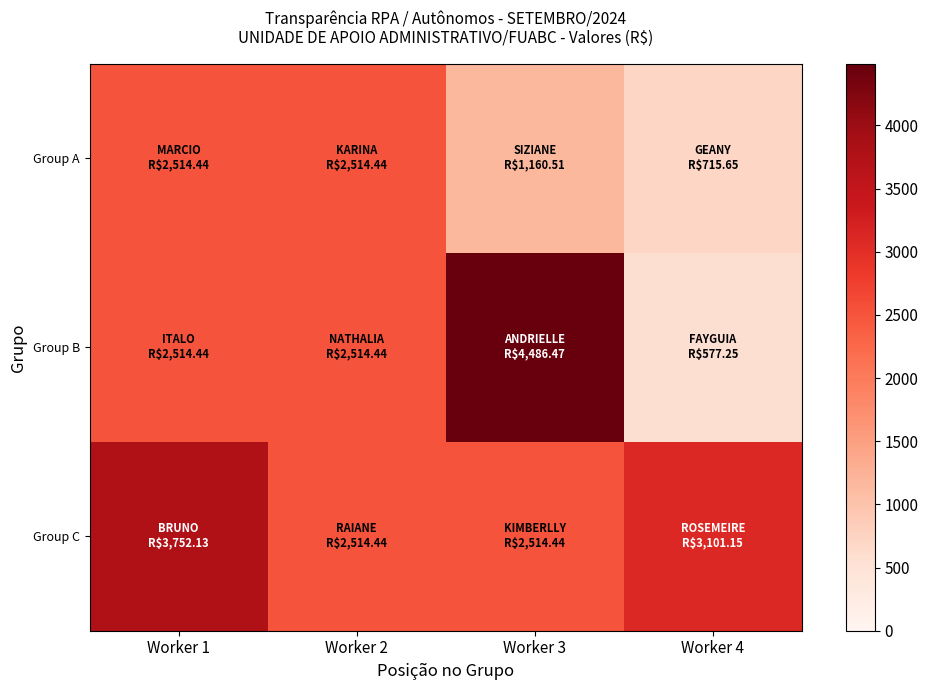

At Worker 4, list the series in order from smallest to largest.

Group B, Group A, Group C